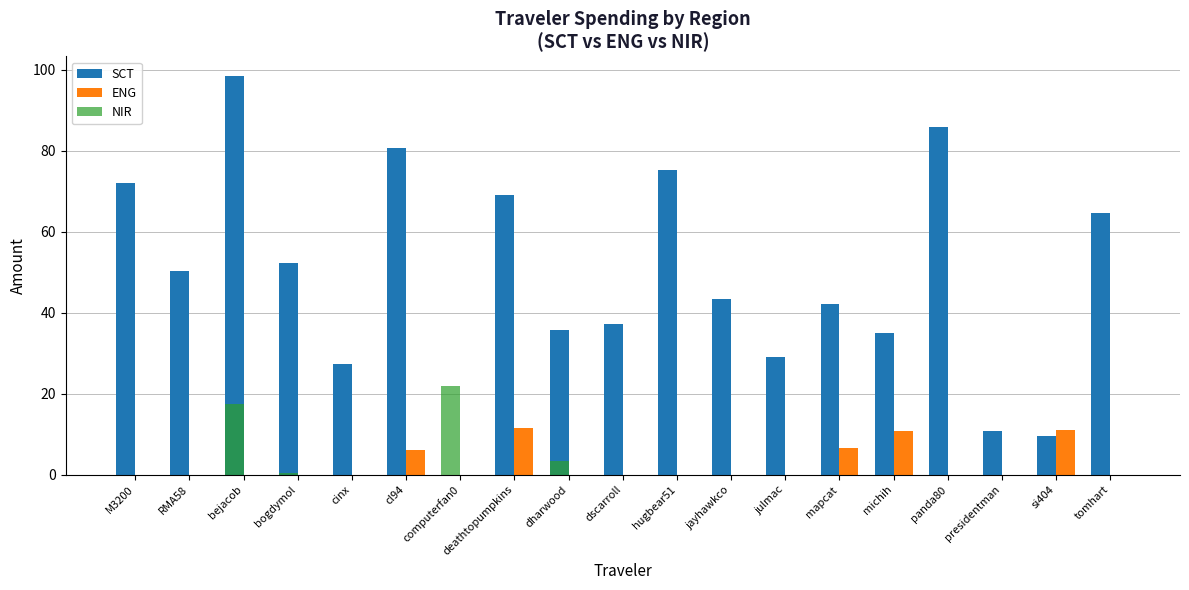

Read the SCT value at cl94.

80.7